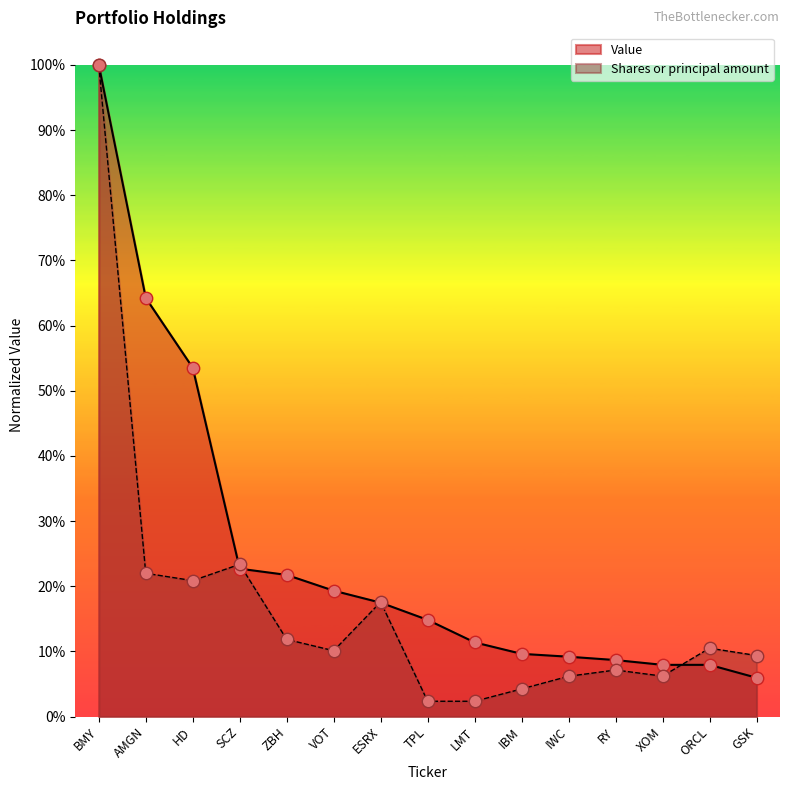

Is the value of Shares or principal amount at TPL greater than the value of Value at VOT?

No